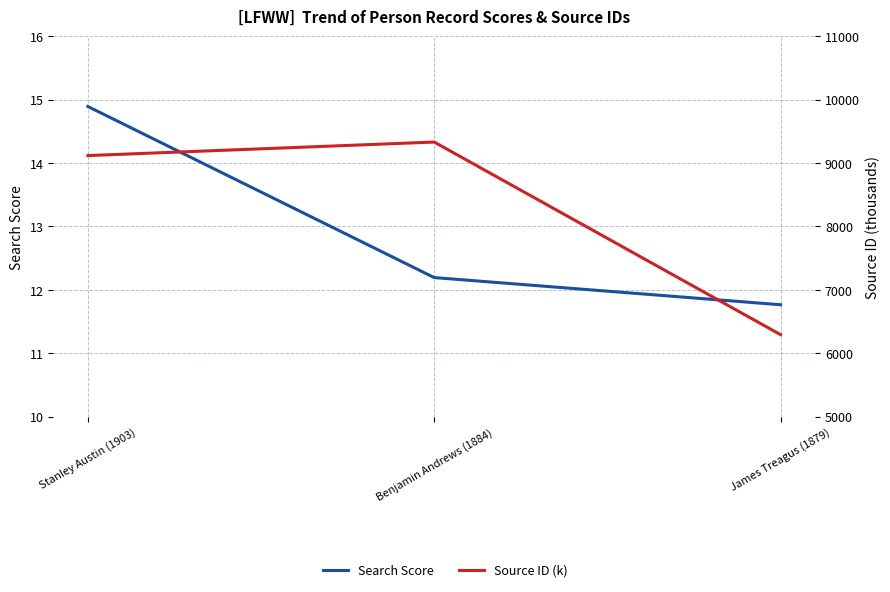

Which series has the largest range (max minus min)?

Source ID (k)